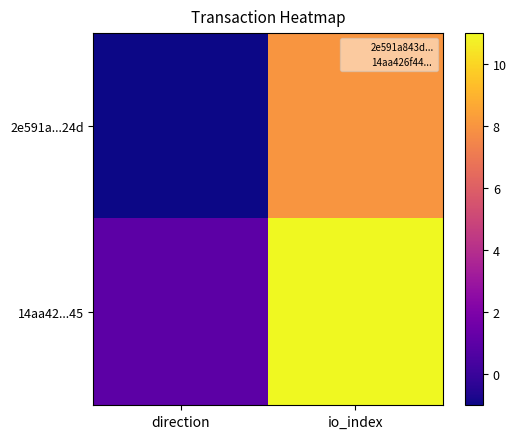

What is the greatest value displayed?

11